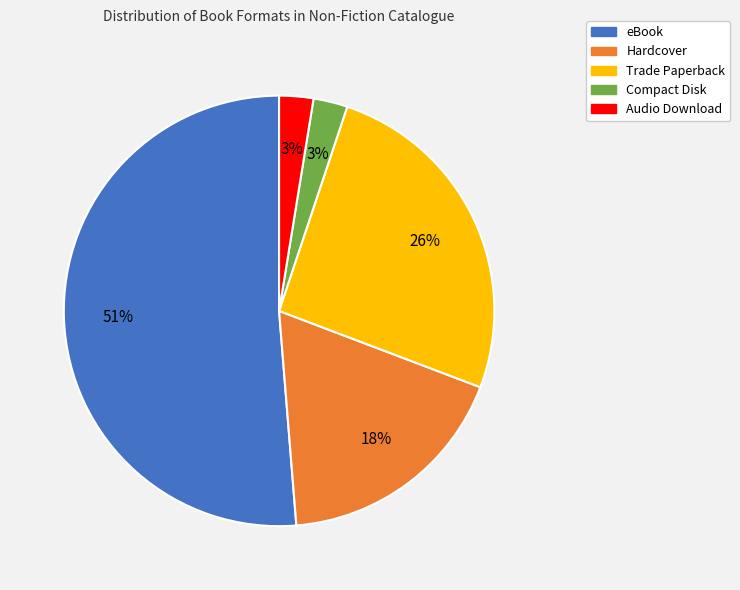

Does any single category account for the majority?

Yes